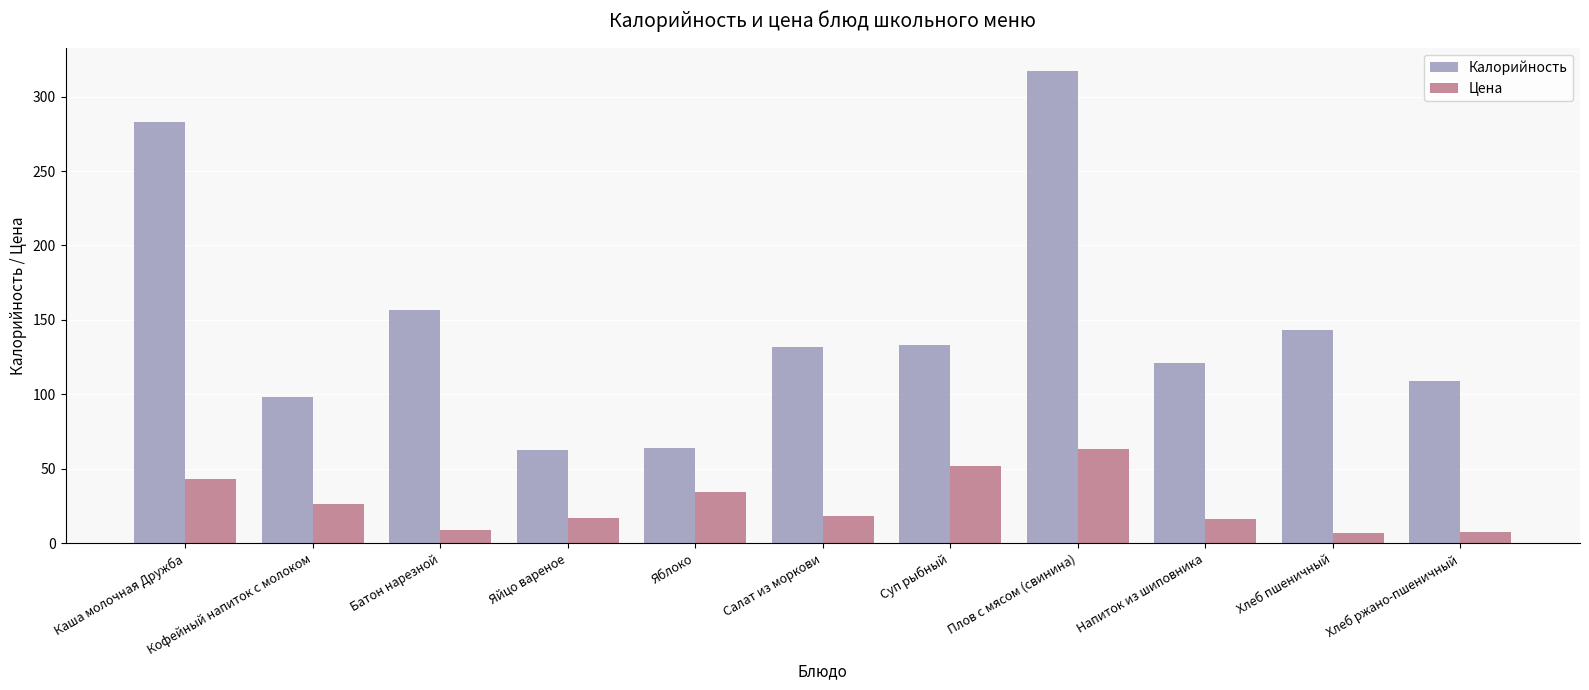

How many data points in Калорийность are less than 132?

5